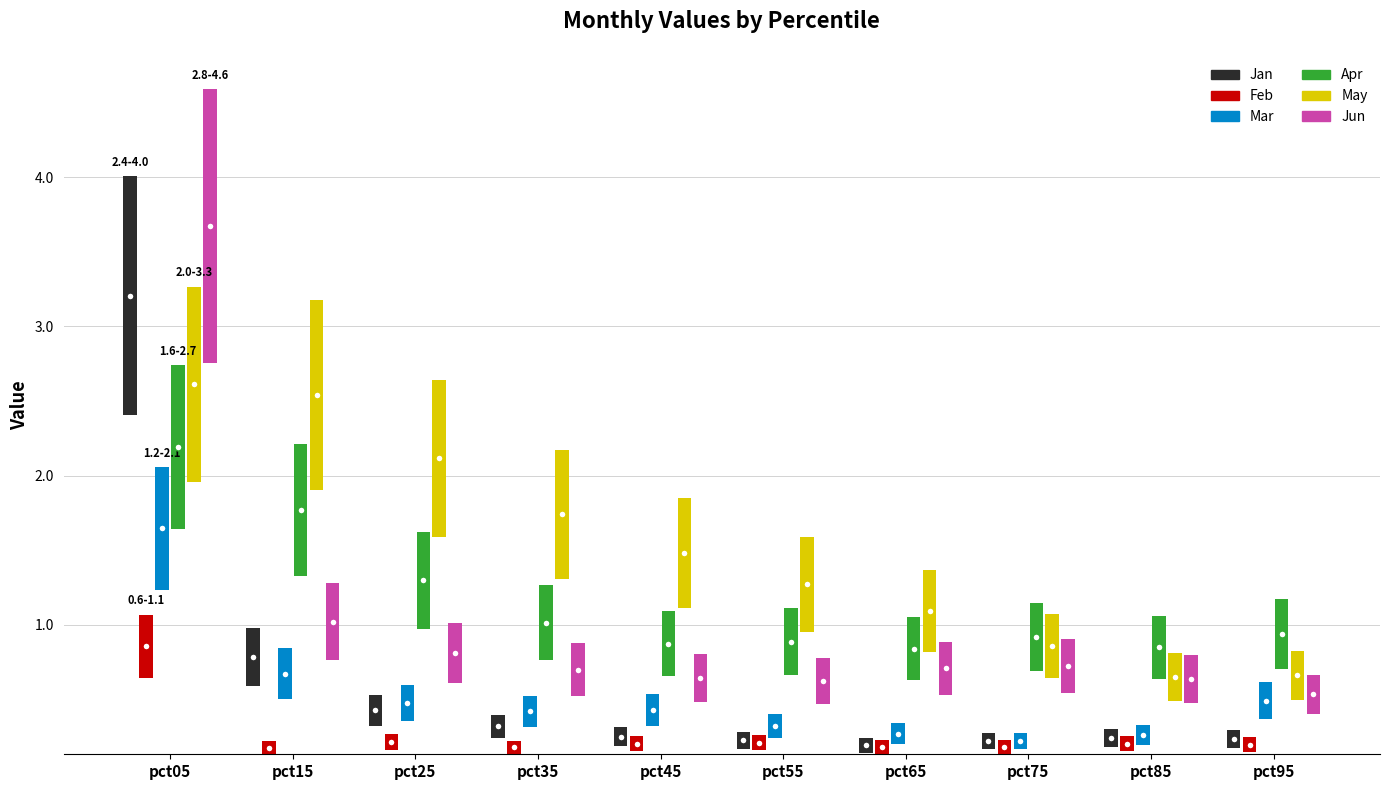

At which category is the sum across all series the highest?

pct05